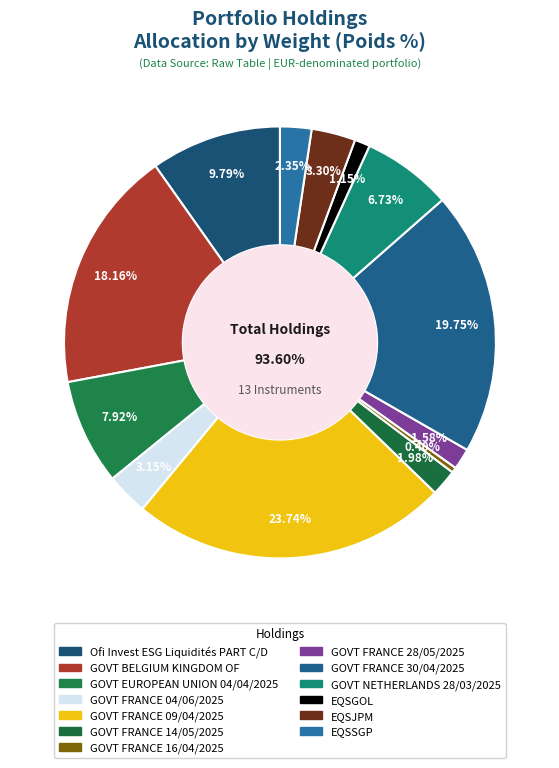

The EQSJPM slice represents 1% of the pie. True or false?

False